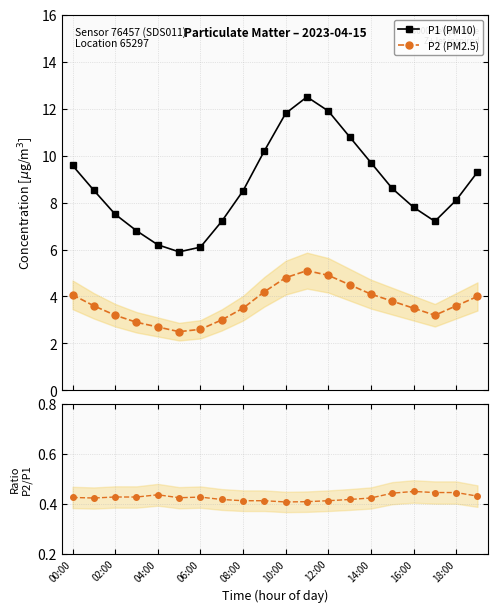

What is the average value of the P2 (PM2.5) series?

3.7